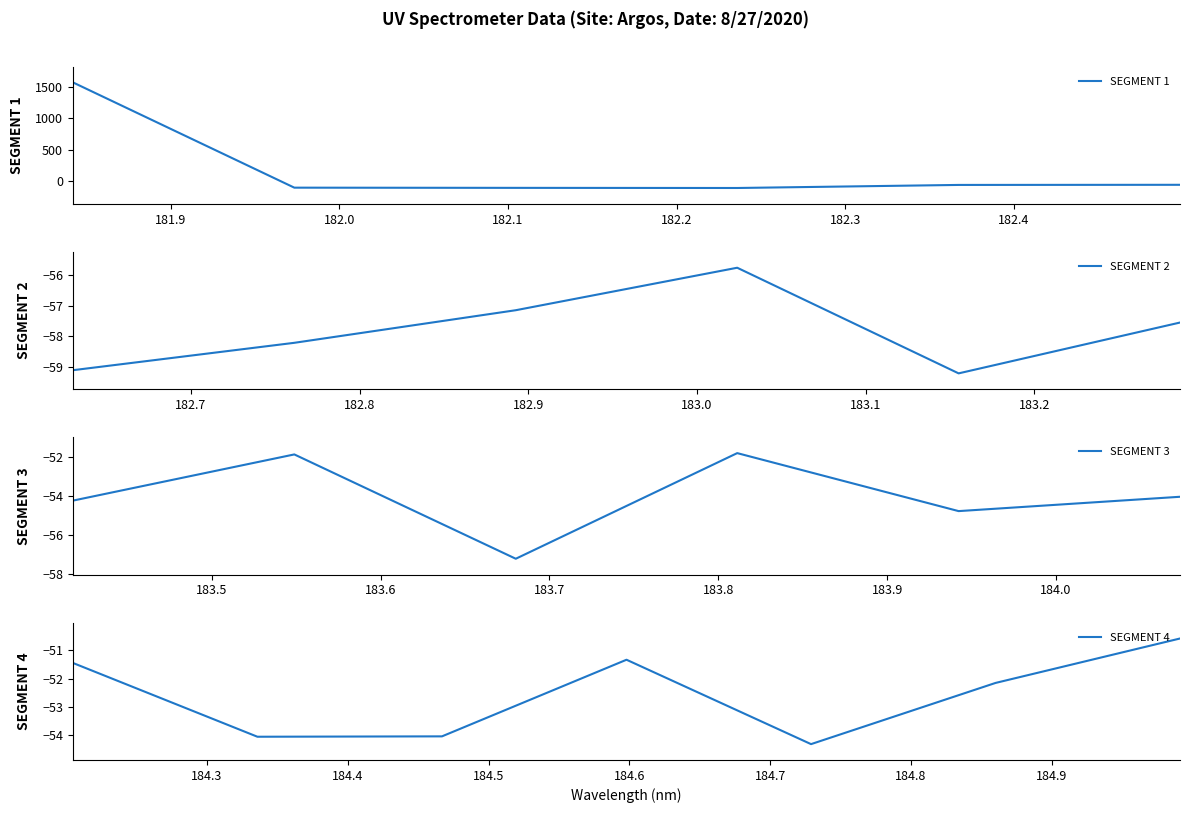

What is the value of the 2nd point from the left?

-101.9